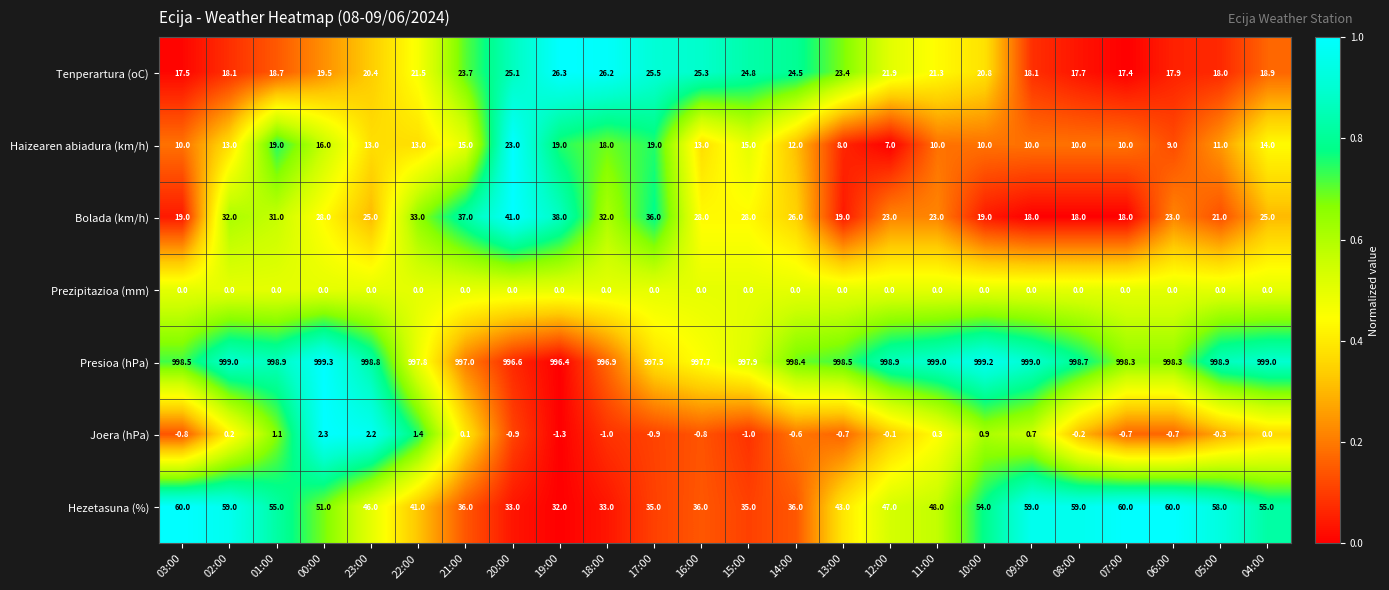

What is the approximate value of Tenperartura (oC) at 10:00?

20.8